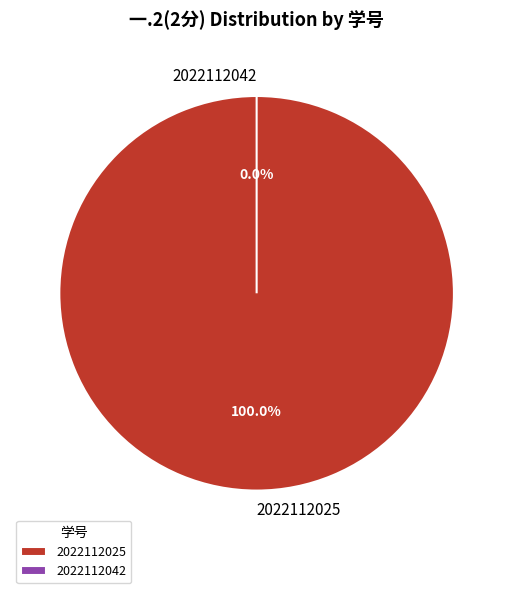

Is 2022112025 the majority of the pie?

Yes